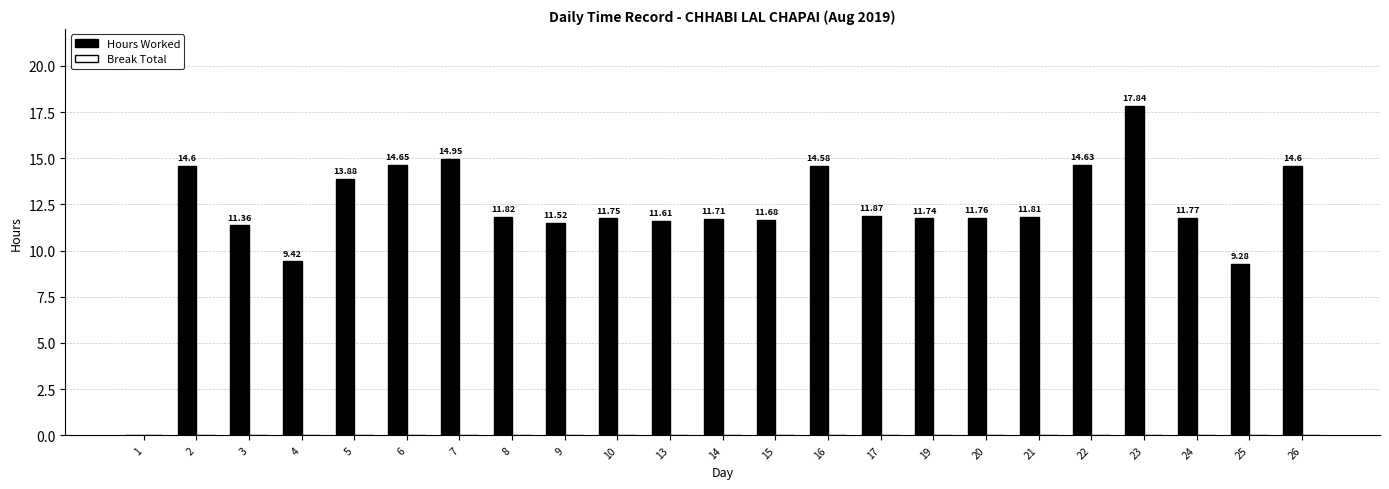

Between 9 and 25, which is larger?

9